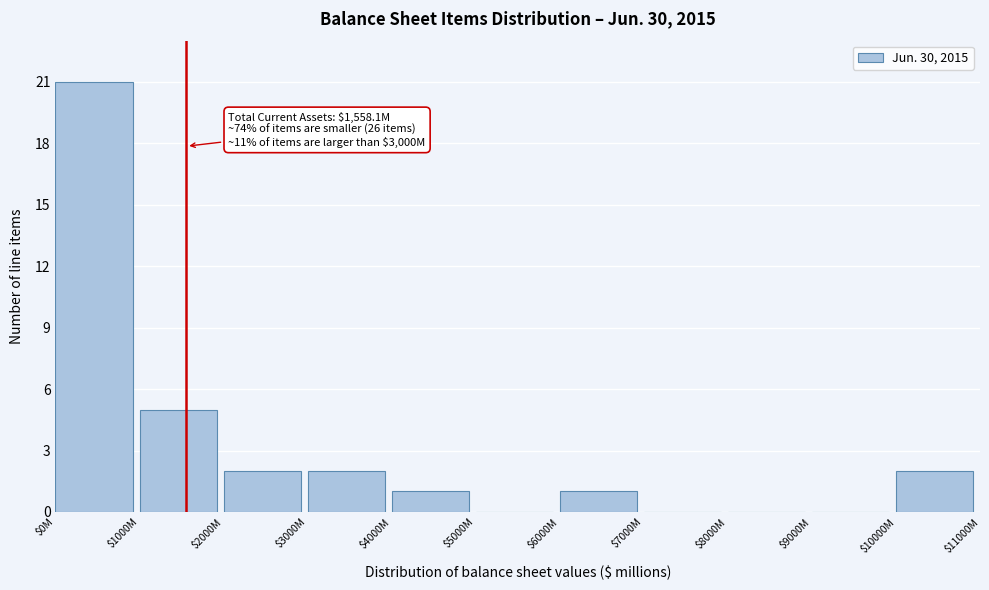

The value at $6000M is 1. True or false?

True